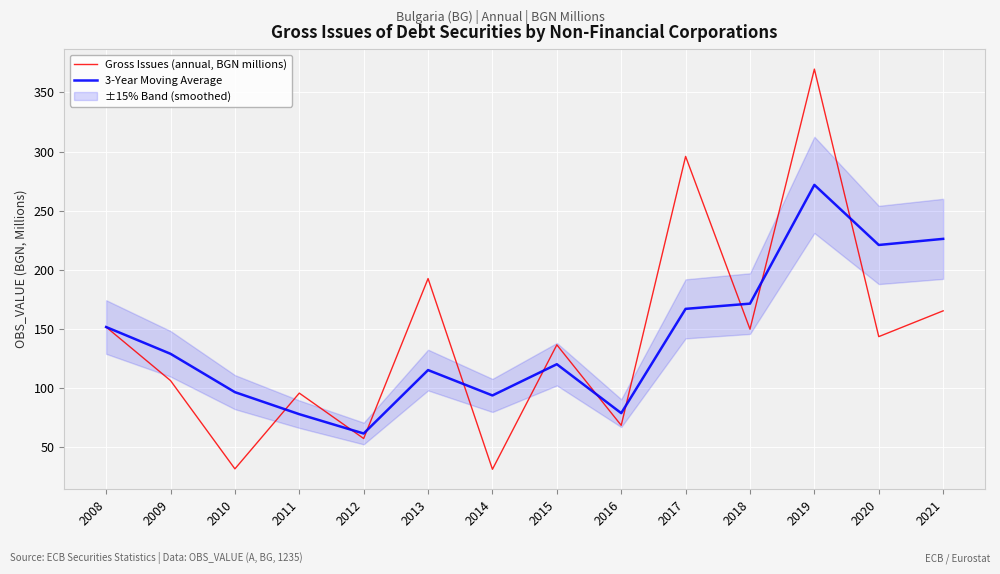

What is the approximate value of Gross Issues (annual, BGN millions) at 2013?

192.4